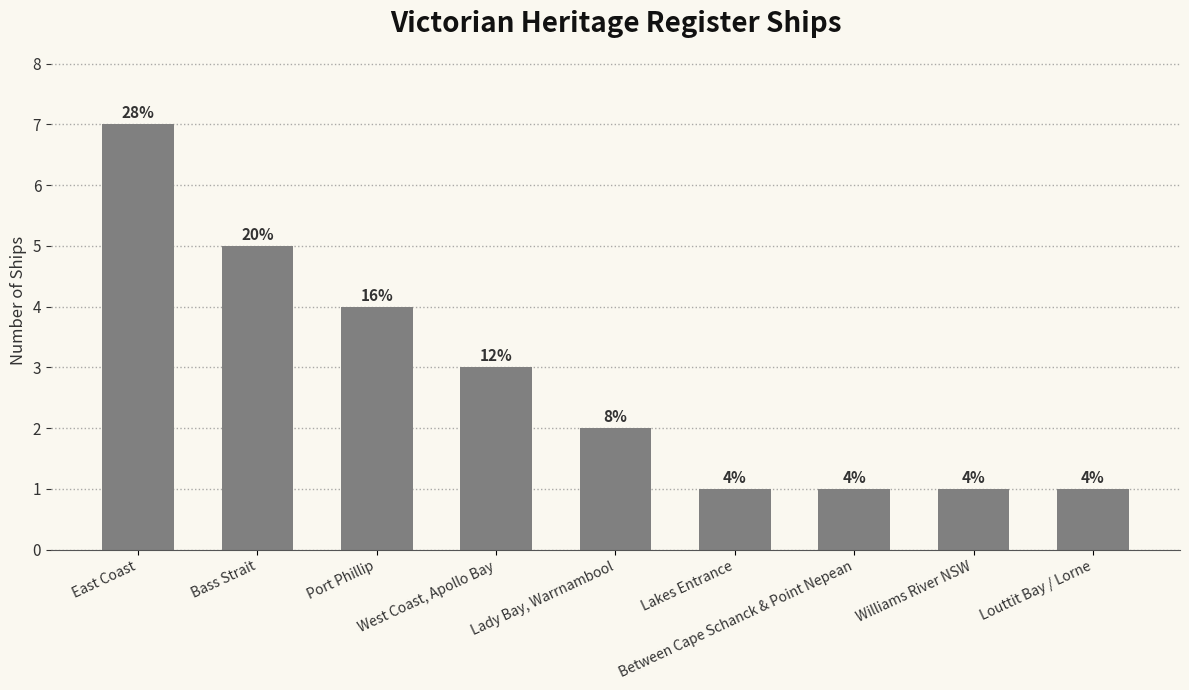

The value at Lady Bay, Warrnambool is 0. True or false?

False